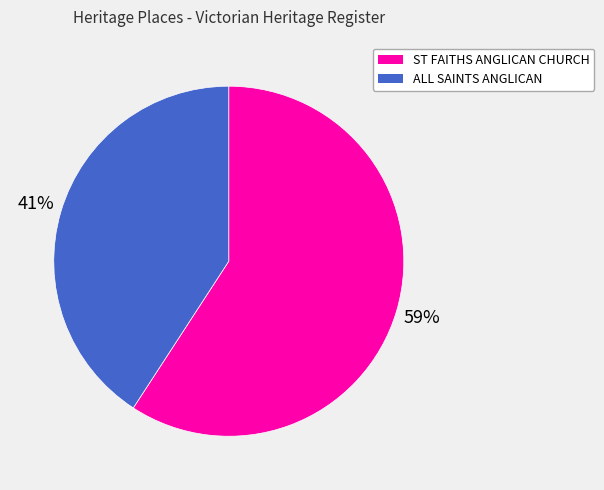

The ST FAITHS ANGLICAN CHURCH slice represents 59% of the pie. True or false?

True